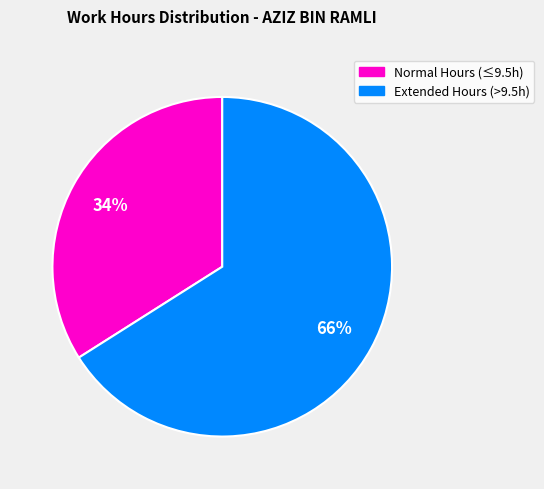

Is there any slice that represents more than half of the pie?

Yes